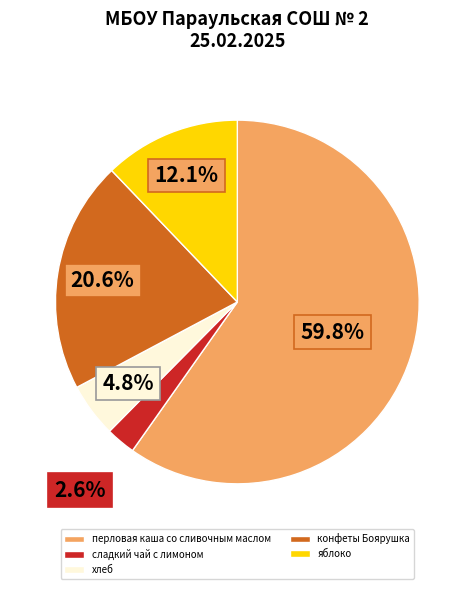

To the nearest percent, what is the difference between the конфеты Боярушка and перловая каша со сливочным маслом slice percentages?

39%